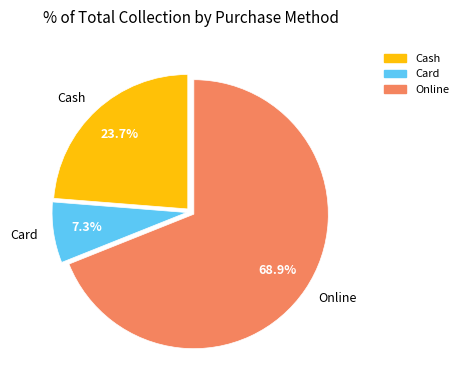

How many segments does this pie chart have?

3